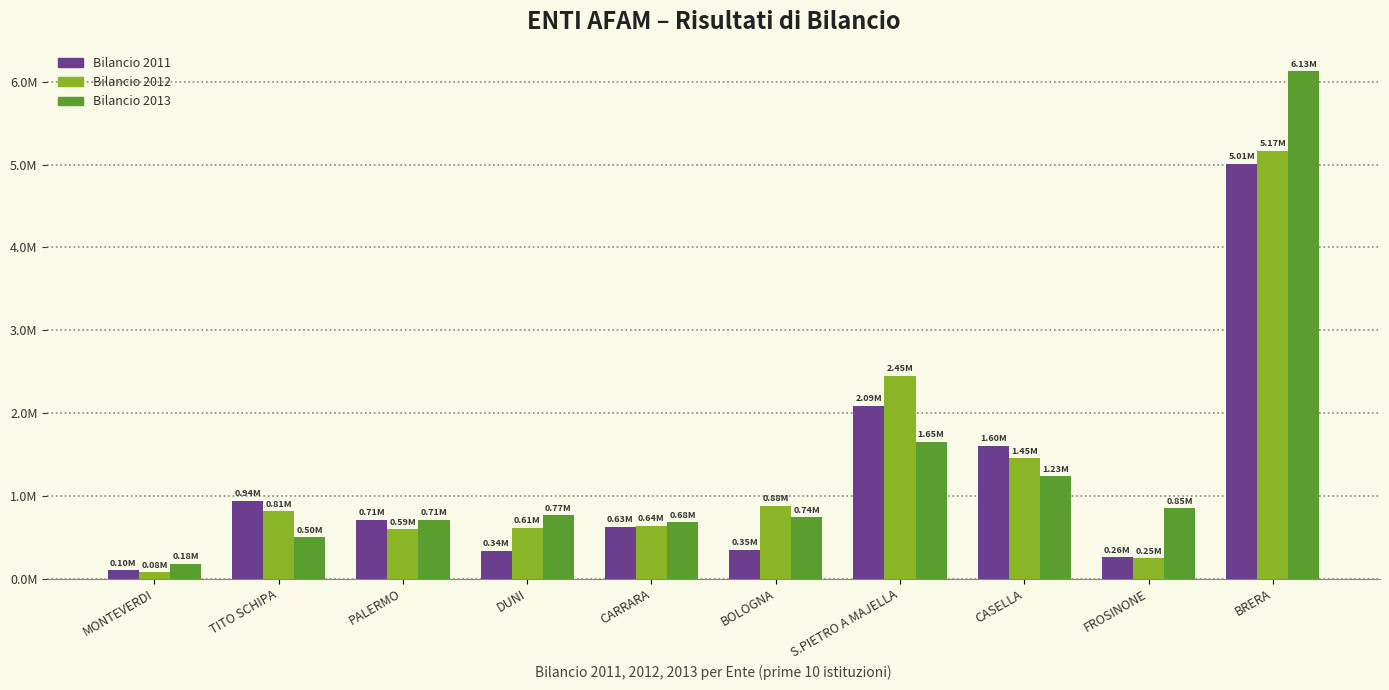

Are the bars horizontal?

No